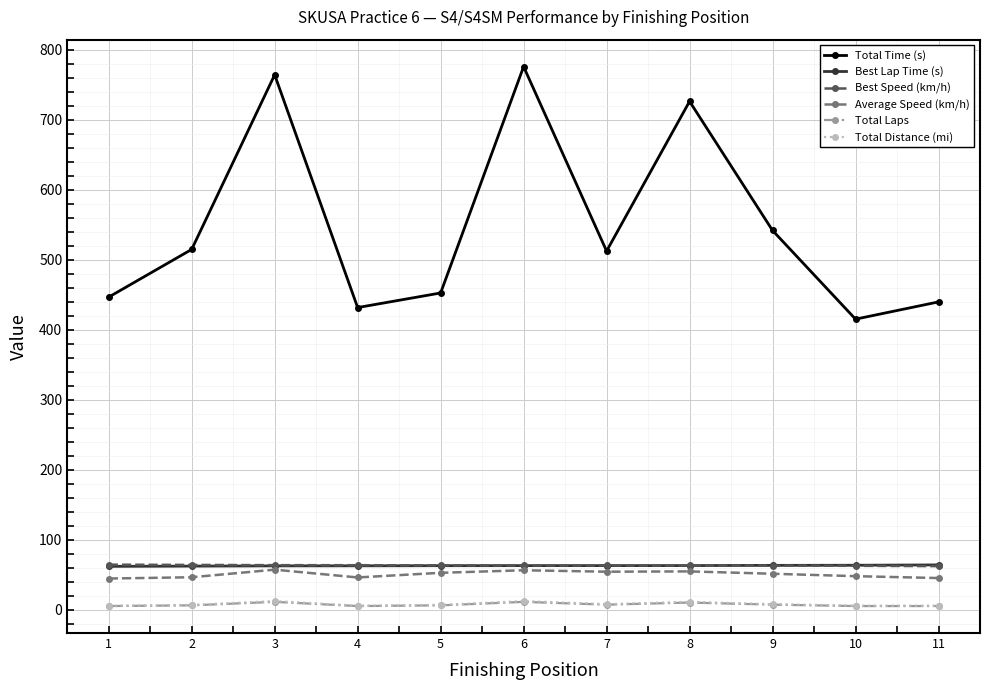

Is it true that Total Time (s) equals 203.7 at 4?

False